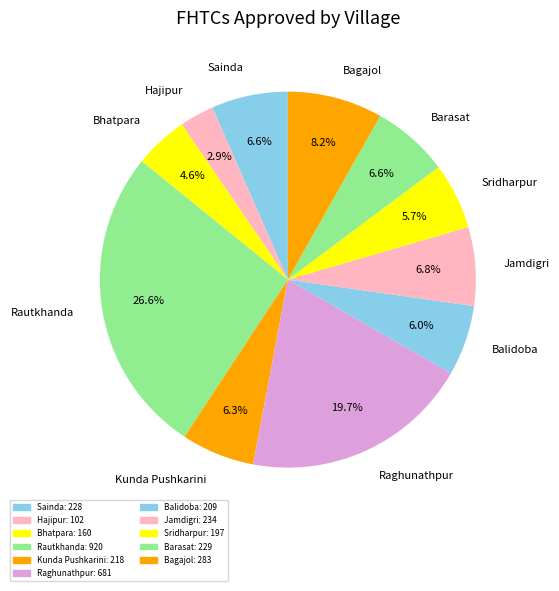

To the nearest percent, what is the average slice percentage?

9%